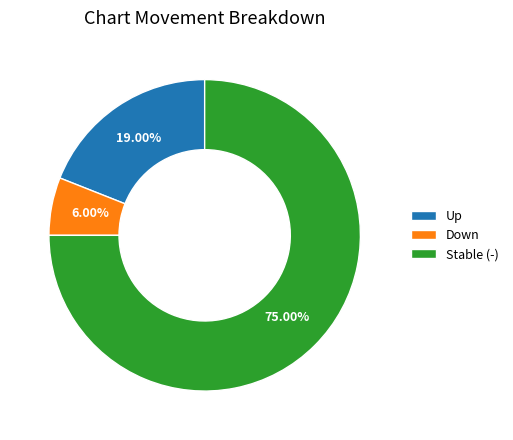

Is the sum of Stable (-) and Down greater than half?

Yes